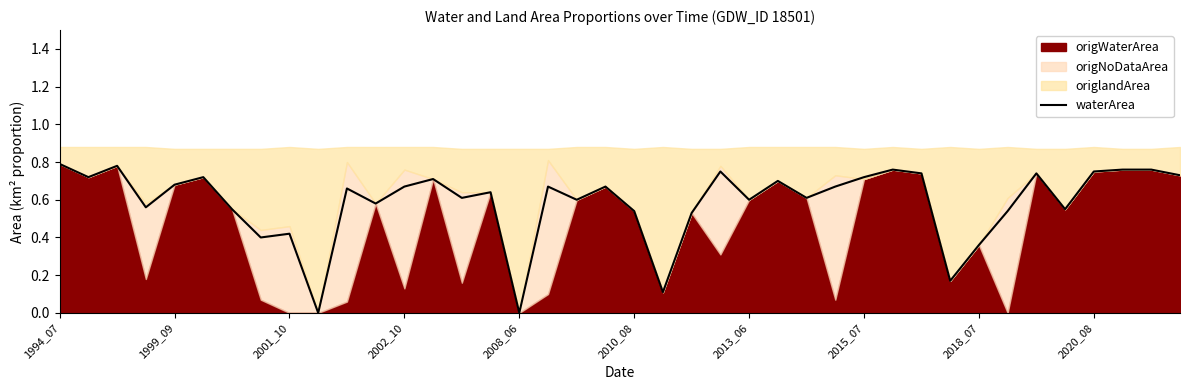

The waterArea series shows 0.8 at 2013_06. True or false?

False